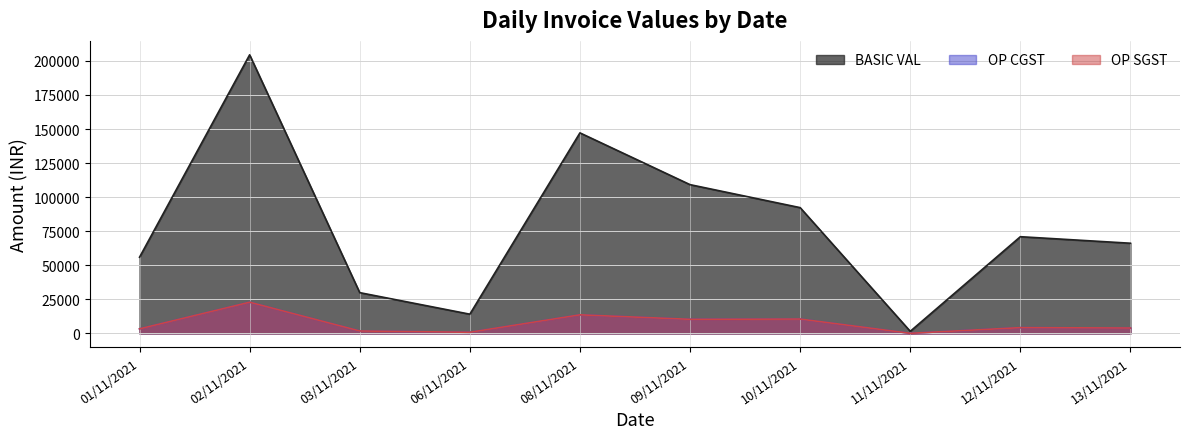

Reading right to left, what are all the values shown in this chart?

BASIC VAL: 13/11/2021=66188.4	12/11/2021=70981.6	11/11/2021=1556.4	10/11/2021=92313.6	09/11/2021=109179.0	08/11/2021=147175.0	06/11/2021=14125.0	03/11/2021=29929.0	02/11/2021=204449.6	01/11/2021=55935.0
OP CGST: 13/11/2021=3972.0	12/11/2021=4258.9	11/11/2021=93.4	10/11/2021=10555.0	09/11/2021=10355.7	08/11/2021=13651.7	06/11/2021=847.5	03/11/2021=1795.8	02/11/2021=22908.0	01/11/2021=3355.1
OP SGST: 13/11/2021=3972.0	12/11/2021=4258.9	11/11/2021=93.4	10/11/2021=10555.0	09/11/2021=10355.7	08/11/2021=13651.7	06/11/2021=847.5	03/11/2021=1795.8	02/11/2021=22908.0	01/11/2021=3355.1